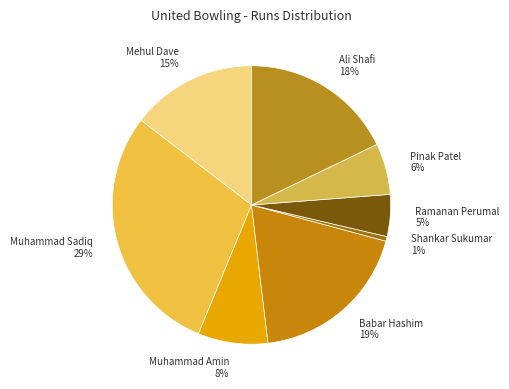

Does any single category account for the majority?

No